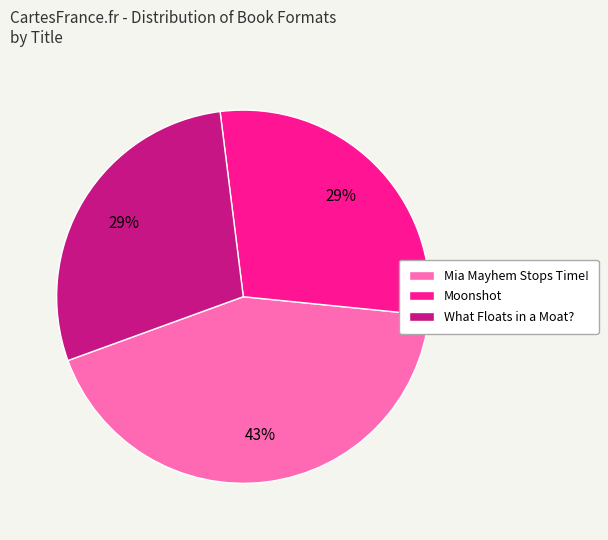

How many segments does this pie chart have?

3